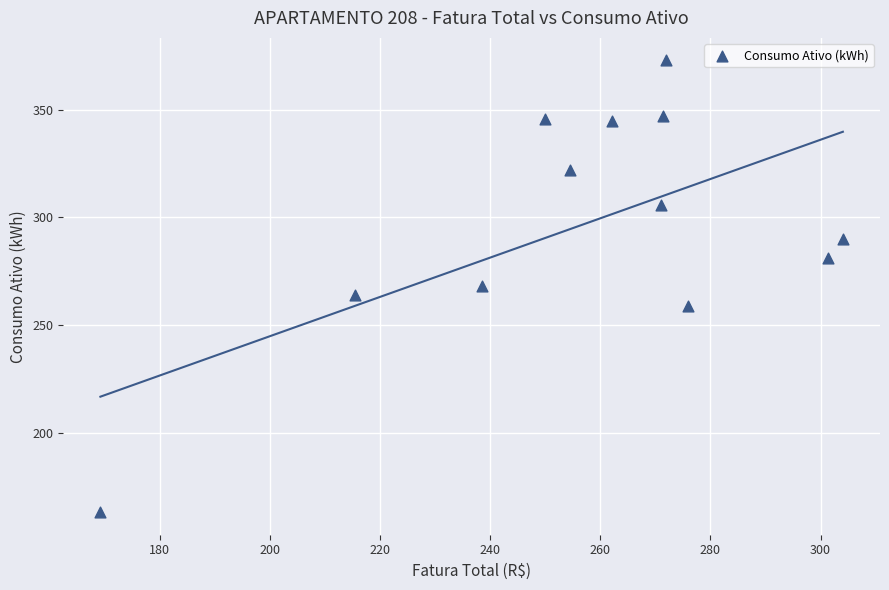

What is the range of Y values (max minus min)?

210